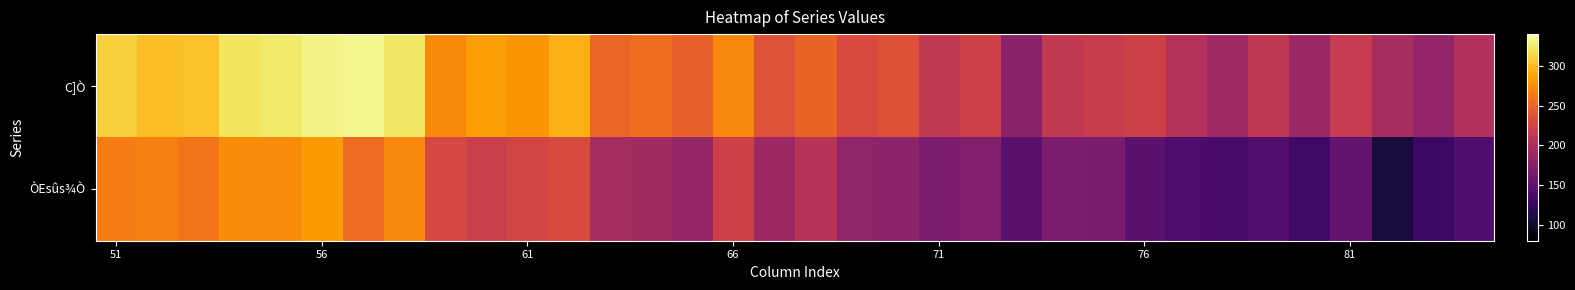

Which series has the largest total across all categories?

C]Ò